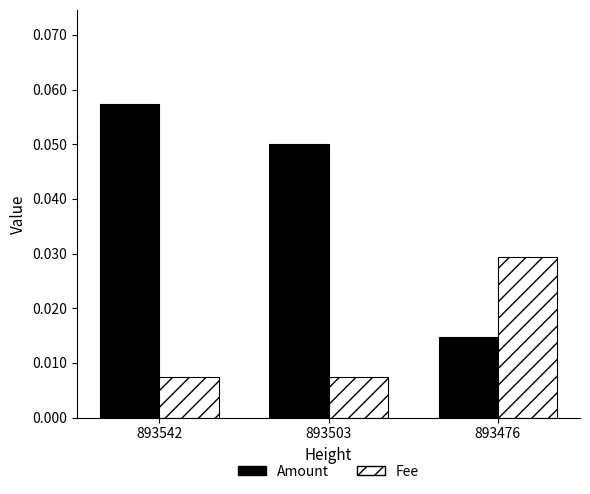

How many bars are there in total?

6